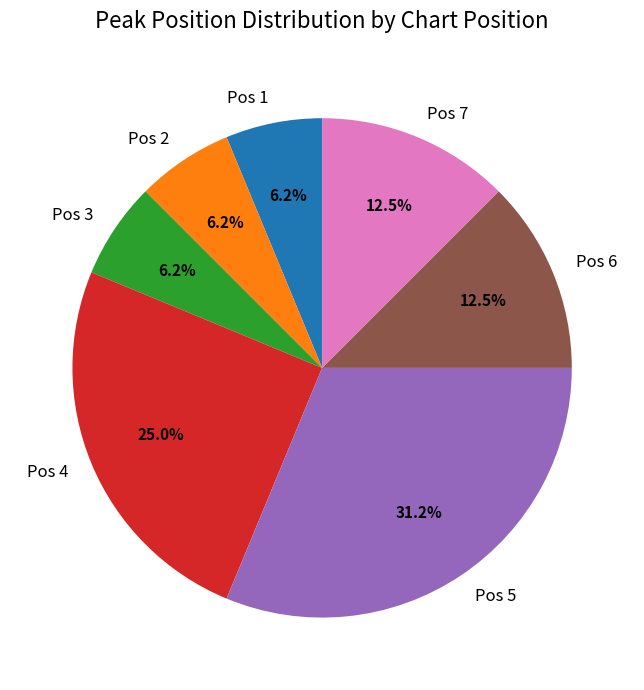

Which category has the biggest portion of the pie?

Pos 5